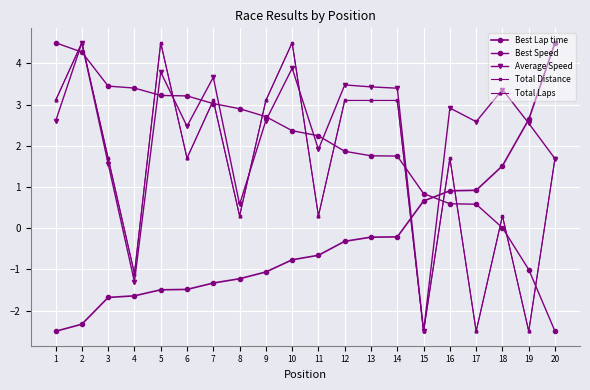

Rank the categories by Total Distance value from lowest to highest.

15, 17, 19, 4, 8, 11, 18, 3, 6, 16, 20, 1, 7, 9, 12, 13, 14, 2, 5, 10